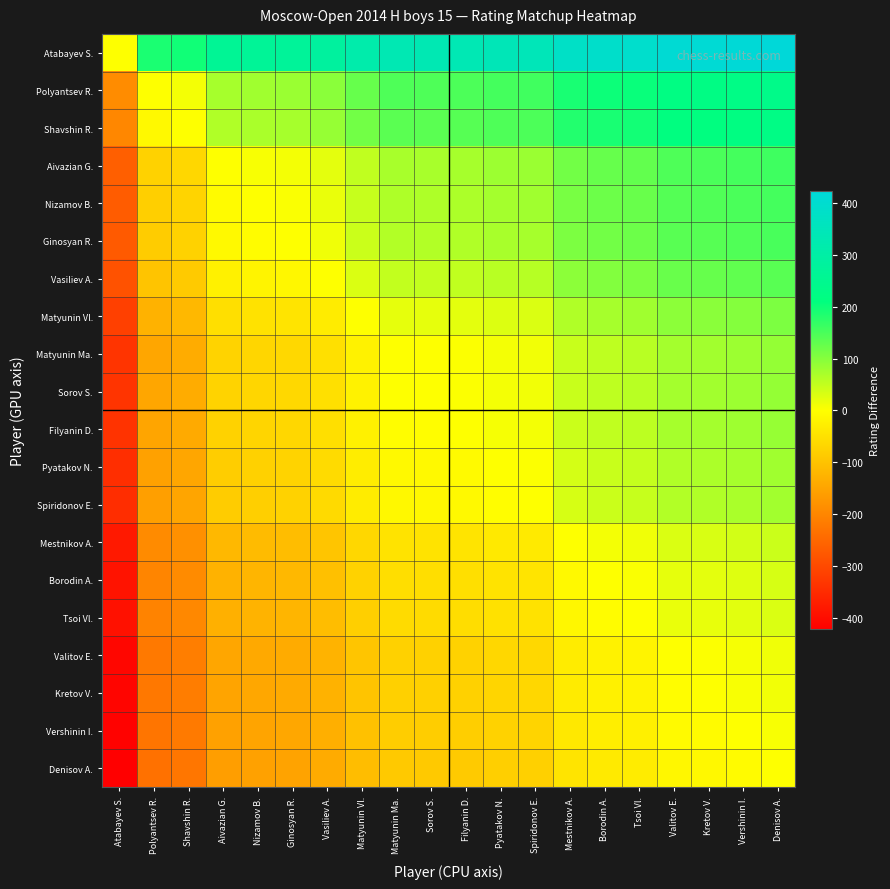

Reading left to right, list all the values displayed in this chart.

Atabayev S.: Atabayev S.=0	Polyantsev R.=189	Shavshin R.=198	Aivazian G.=263	Nizamov B.=268	Ginosyan R.=272	Vasiliev A.=285	Matyunin Vl.=315	Matyunin Ma.=335	Sorov S.=335	Filyanin D.=337	Pyatakov N.=344	Spiridonov E.=346	Mestnikov A.=380	Borodin A.=389	Tsoi Vl.=393	Valitov E.=410	Kretov V.=412	Vershinin I.=417	Denisov A.=423
Polyantsev R.: Atabayev S.=-189	Polyantsev R.=0	Shavshin R.=9	Aivazian G.=74	Nizamov B.=79	Ginosyan R.=83	Vasiliev A.=96	Matyunin Vl.=126	Matyunin Ma.=146	Sorov S.=146	Filyanin D.=148	Pyatakov N.=155	Spiridonov E.=157	Mestnikov A.=191	Borodin A.=200	Tsoi Vl.=204	Valitov E.=221	Kretov V.=223	Vershinin I.=228	Denisov A.=234
Shavshin R.: Atabayev S.=-198	Polyantsev R.=-9	Shavshin R.=0	Aivazian G.=65	Nizamov B.=70	Ginosyan R.=74	Vasiliev A.=87	Matyunin Vl.=117	Matyunin Ma.=137	Sorov S.=137	Filyanin D.=139	Pyatakov N.=146	Spiridonov E.=148	Mestnikov A.=182	Borodin A.=191	Tsoi Vl.=195	Valitov E.=212	Kretov V.=214	Vershinin I.=219	Denisov A.=225
Aivazian G.: Atabayev S.=-263	Polyantsev R.=-74	Shavshin R.=-65	Aivazian G.=0	Nizamov B.=5	Ginosyan R.=9	Vasiliev A.=22	Matyunin Vl.=52	Matyunin Ma.=72	Sorov S.=72	Filyanin D.=74	Pyatakov N.=81	Spiridonov E.=83	Mestnikov A.=117	Borodin A.=126	Tsoi Vl.=130	Valitov E.=147	Kretov V.=149	Vershinin I.=154	Denisov A.=160
Nizamov B.: Atabayev S.=-268	Polyantsev R.=-79	Shavshin R.=-70	Aivazian G.=-5	Nizamov B.=0	Ginosyan R.=4	Vasiliev A.=17	Matyunin Vl.=47	Matyunin Ma.=67	Sorov S.=67	Filyanin D.=69	Pyatakov N.=76	Spiridonov E.=78	Mestnikov A.=112	Borodin A.=121	Tsoi Vl.=125	Valitov E.=142	Kretov V.=144	Vershinin I.=149	Denisov A.=155
Ginosyan R.: Atabayev S.=-272	Polyantsev R.=-83	Shavshin R.=-74	Aivazian G.=-9	Nizamov B.=-4	Ginosyan R.=0	Vasiliev A.=13	Matyunin Vl.=43	Matyunin Ma.=63	Sorov S.=63	Filyanin D.=65	Pyatakov N.=72	Spiridonov E.=74	Mestnikov A.=108	Borodin A.=117	Tsoi Vl.=121	Valitov E.=138	Kretov V.=140	Vershinin I.=145	Denisov A.=151
Vasiliev A.: Atabayev S.=-285	Polyantsev R.=-96	Shavshin R.=-87	Aivazian G.=-22	Nizamov B.=-17	Ginosyan R.=-13	Vasiliev A.=0	Matyunin Vl.=30	Matyunin Ma.=50	Sorov S.=50	Filyanin D.=52	Pyatakov N.=59	Spiridonov E.=61	Mestnikov A.=95	Borodin A.=104	Tsoi Vl.=108	Valitov E.=125	Kretov V.=127	Vershinin I.=132	Denisov A.=138
Matyunin Vl.: Atabayev S.=-315	Polyantsev R.=-126	Shavshin R.=-117	Aivazian G.=-52	Nizamov B.=-47	Ginosyan R.=-43	Vasiliev A.=-30	Matyunin Vl.=0	Matyunin Ma.=20	Sorov S.=20	Filyanin D.=22	Pyatakov N.=29	Spiridonov E.=31	Mestnikov A.=65	Borodin A.=74	Tsoi Vl.=78	Valitov E.=95	Kretov V.=97	Vershinin I.=102	Denisov A.=108
Matyunin Ma.: Atabayev S.=-335	Polyantsev R.=-146	Shavshin R.=-137	Aivazian G.=-72	Nizamov B.=-67	Ginosyan R.=-63	Vasiliev A.=-50	Matyunin Vl.=-20	Matyunin Ma.=0	Sorov S.=0	Filyanin D.=2	Pyatakov N.=9	Spiridonov E.=11	Mestnikov A.=45	Borodin A.=54	Tsoi Vl.=58	Valitov E.=75	Kretov V.=77	Vershinin I.=82	Denisov A.=88
Sorov S.: Atabayev S.=-335	Polyantsev R.=-146	Shavshin R.=-137	Aivazian G.=-72	Nizamov B.=-67	Ginosyan R.=-63	Vasiliev A.=-50	Matyunin Vl.=-20	Matyunin Ma.=0	Sorov S.=0	Filyanin D.=2	Pyatakov N.=9	Spiridonov E.=11	Mestnikov A.=45	Borodin A.=54	Tsoi Vl.=58	Valitov E.=75	Kretov V.=77	Vershinin I.=82	Denisov A.=88
Filyanin D.: Atabayev S.=-337	Polyantsev R.=-148	Shavshin R.=-139	Aivazian G.=-74	Nizamov B.=-69	Ginosyan R.=-65	Vasiliev A.=-52	Matyunin Vl.=-22	Matyunin Ma.=-2	Sorov S.=-2	Filyanin D.=0	Pyatakov N.=7	Spiridonov E.=9	Mestnikov A.=43	Borodin A.=52	Tsoi Vl.=56	Valitov E.=73	Kretov V.=75	Vershinin I.=80	Denisov A.=86
Pyatakov N.: Atabayev S.=-344	Polyantsev R.=-155	Shavshin R.=-146	Aivazian G.=-81	Nizamov B.=-76	Ginosyan R.=-72	Vasiliev A.=-59	Matyunin Vl.=-29	Matyunin Ma.=-9	Sorov S.=-9	Filyanin D.=-7	Pyatakov N.=0	Spiridonov E.=2	Mestnikov A.=36	Borodin A.=45	Tsoi Vl.=49	Valitov E.=66	Kretov V.=68	Vershinin I.=73	Denisov A.=79
Spiridonov E.: Atabayev S.=-346	Polyantsev R.=-157	Shavshin R.=-148	Aivazian G.=-83	Nizamov B.=-78	Ginosyan R.=-74	Vasiliev A.=-61	Matyunin Vl.=-31	Matyunin Ma.=-11	Sorov S.=-11	Filyanin D.=-9	Pyatakov N.=-2	Spiridonov E.=0	Mestnikov A.=34	Borodin A.=43	Tsoi Vl.=47	Valitov E.=64	Kretov V.=66	Vershinin I.=71	Denisov A.=77
Mestnikov A.: Atabayev S.=-380	Polyantsev R.=-191	Shavshin R.=-182	Aivazian G.=-117	Nizamov B.=-112	Ginosyan R.=-108	Vasiliev A.=-95	Matyunin Vl.=-65	Matyunin Ma.=-45	Sorov S.=-45	Filyanin D.=-43	Pyatakov N.=-36	Spiridonov E.=-34	Mestnikov A.=0	Borodin A.=9	Tsoi Vl.=13	Valitov E.=30	Kretov V.=32	Vershinin I.=37	Denisov A.=43
Borodin A.: Atabayev S.=-389	Polyantsev R.=-200	Shavshin R.=-191	Aivazian G.=-126	Nizamov B.=-121	Ginosyan R.=-117	Vasiliev A.=-104	Matyunin Vl.=-74	Matyunin Ma.=-54	Sorov S.=-54	Filyanin D.=-52	Pyatakov N.=-45	Spiridonov E.=-43	Mestnikov A.=-9	Borodin A.=0	Tsoi Vl.=4	Valitov E.=21	Kretov V.=23	Vershinin I.=28	Denisov A.=34
Tsoi Vl.: Atabayev S.=-393	Polyantsev R.=-204	Shavshin R.=-195	Aivazian G.=-130	Nizamov B.=-125	Ginosyan R.=-121	Vasiliev A.=-108	Matyunin Vl.=-78	Matyunin Ma.=-58	Sorov S.=-58	Filyanin D.=-56	Pyatakov N.=-49	Spiridonov E.=-47	Mestnikov A.=-13	Borodin A.=-4	Tsoi Vl.=0	Valitov E.=17	Kretov V.=19	Vershinin I.=24	Denisov A.=30
Valitov E.: Atabayev S.=-410	Polyantsev R.=-221	Shavshin R.=-212	Aivazian G.=-147	Nizamov B.=-142	Ginosyan R.=-138	Vasiliev A.=-125	Matyunin Vl.=-95	Matyunin Ma.=-75	Sorov S.=-75	Filyanin D.=-73	Pyatakov N.=-66	Spiridonov E.=-64	Mestnikov A.=-30	Borodin A.=-21	Tsoi Vl.=-17	Valitov E.=0	Kretov V.=2	Vershinin I.=7	Denisov A.=13
Kretov V.: Atabayev S.=-412	Polyantsev R.=-223	Shavshin R.=-214	Aivazian G.=-149	Nizamov B.=-144	Ginosyan R.=-140	Vasiliev A.=-127	Matyunin Vl.=-97	Matyunin Ma.=-77	Sorov S.=-77	Filyanin D.=-75	Pyatakov N.=-68	Spiridonov E.=-66	Mestnikov A.=-32	Borodin A.=-23	Tsoi Vl.=-19	Valitov E.=-2	Kretov V.=0	Vershinin I.=5	Denisov A.=11
Vershinin I.: Atabayev S.=-417	Polyantsev R.=-228	Shavshin R.=-219	Aivazian G.=-154	Nizamov B.=-149	Ginosyan R.=-145	Vasiliev A.=-132	Matyunin Vl.=-102	Matyunin Ma.=-82	Sorov S.=-82	Filyanin D.=-80	Pyatakov N.=-73	Spiridonov E.=-71	Mestnikov A.=-37	Borodin A.=-28	Tsoi Vl.=-24	Valitov E.=-7	Kretov V.=-5	Vershinin I.=0	Denisov A.=6
Denisov A.: Atabayev S.=-423	Polyantsev R.=-234	Shavshin R.=-225	Aivazian G.=-160	Nizamov B.=-155	Ginosyan R.=-151	Vasiliev A.=-138	Matyunin Vl.=-108	Matyunin Ma.=-88	Sorov S.=-88	Filyanin D.=-86	Pyatakov N.=-79	Spiridonov E.=-77	Mestnikov A.=-43	Borodin A.=-34	Tsoi Vl.=-30	Valitov E.=-13	Kretov V.=-11	Vershinin I.=-6	Denisov A.=0